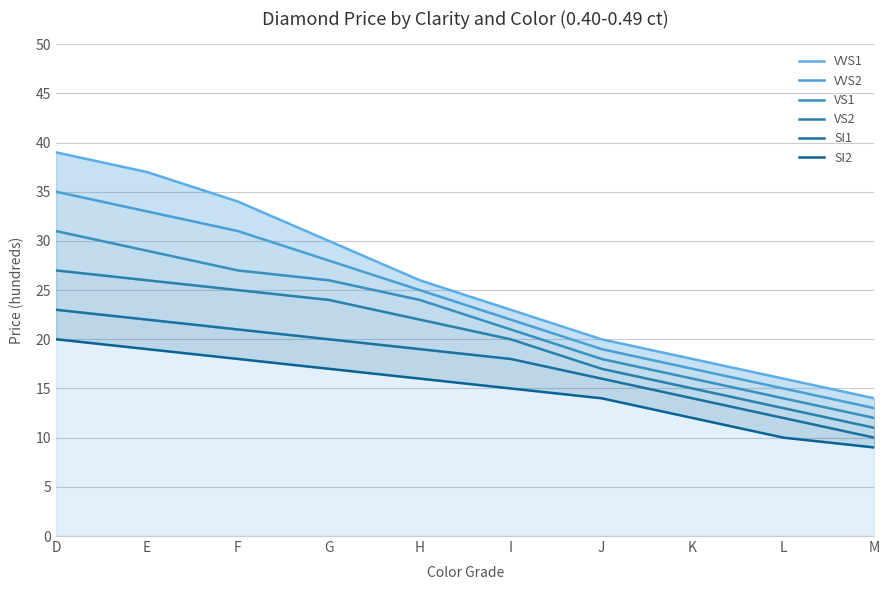

True or false: SI2 and SI1 cross at least once.

False